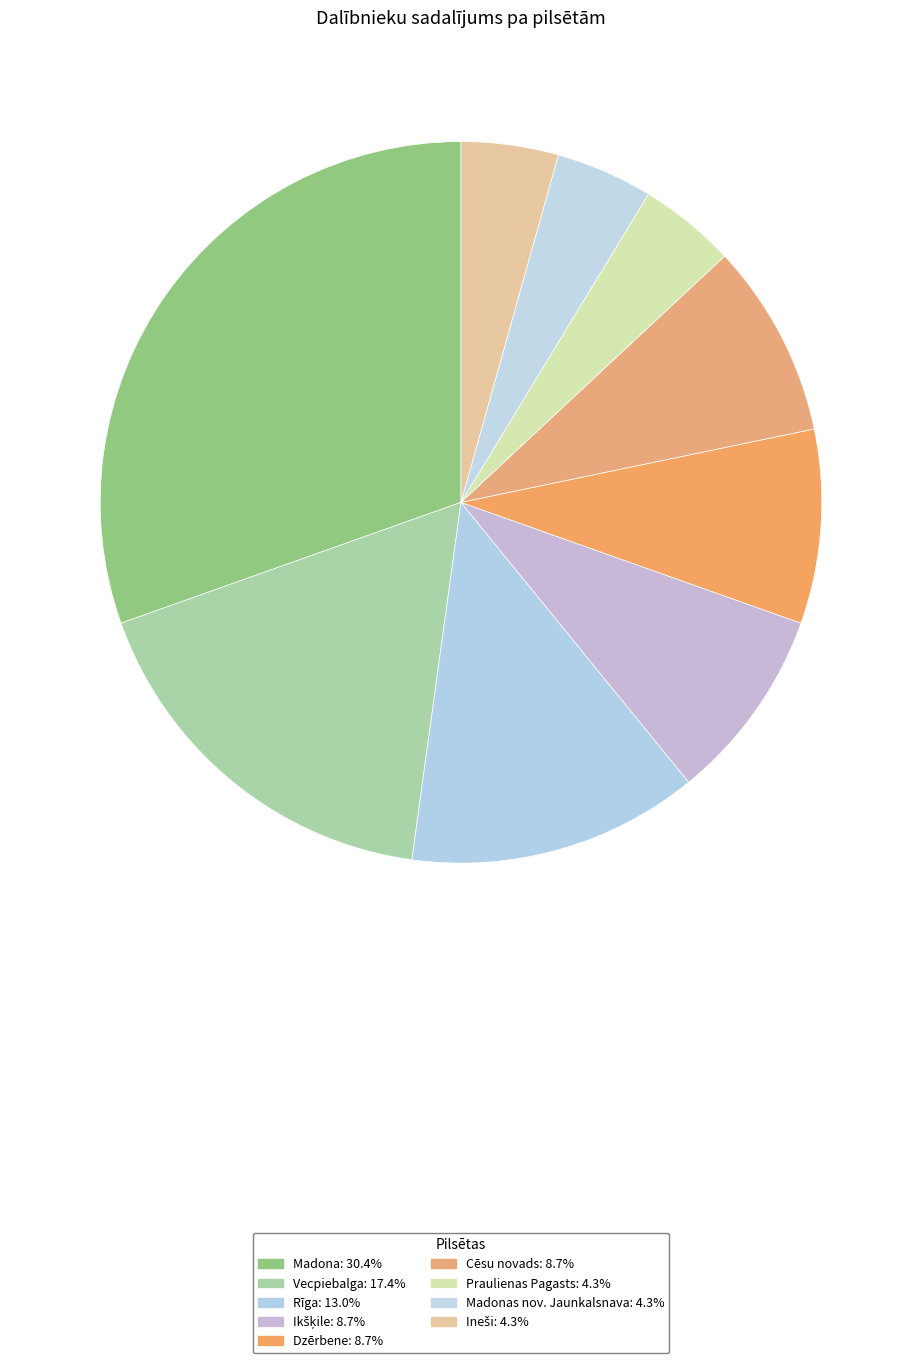

How many slices are in this pie chart?

9